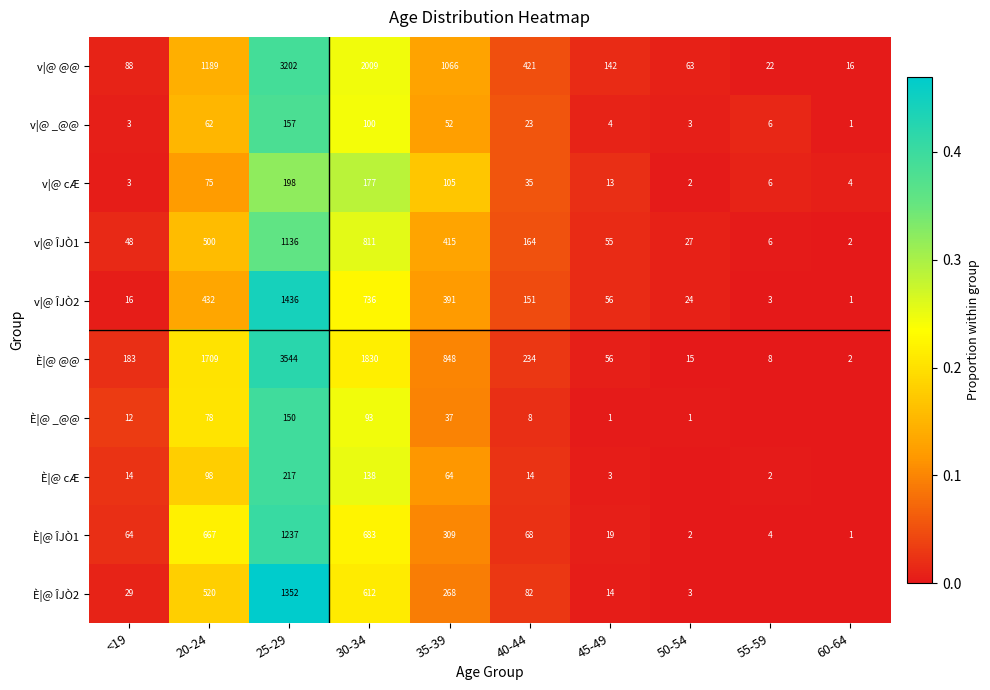

Is the value of È|@ ÎJÒ2 at 25-29 greater than the value of È|@ cÆ at 35-39?

Yes